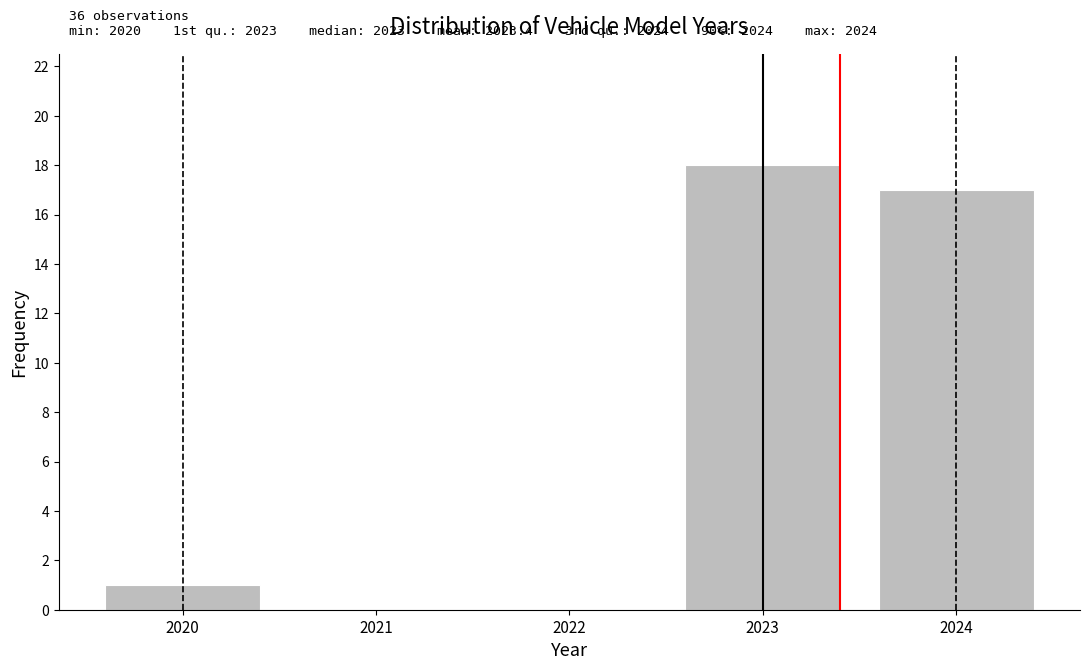

Reading right to left, list all the values displayed in this chart.

2024=17	2023=18	2022=0	2021=0	2020=1